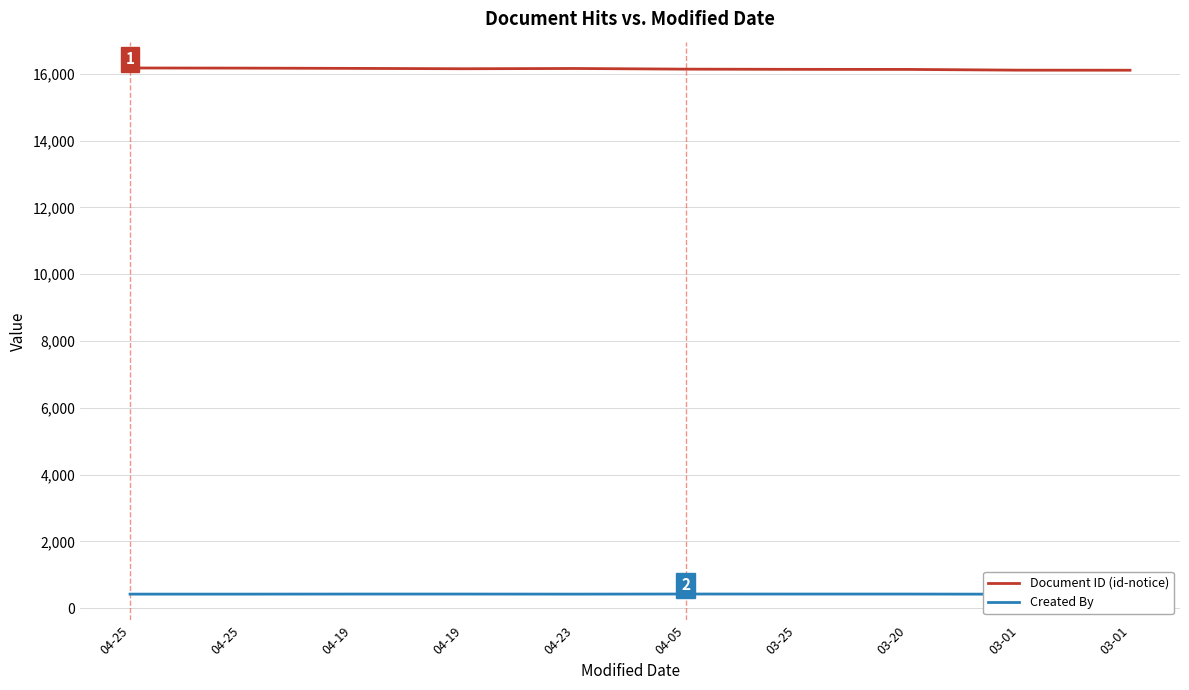

How many data points in Document ID (id-notice) are less than 16149?

5